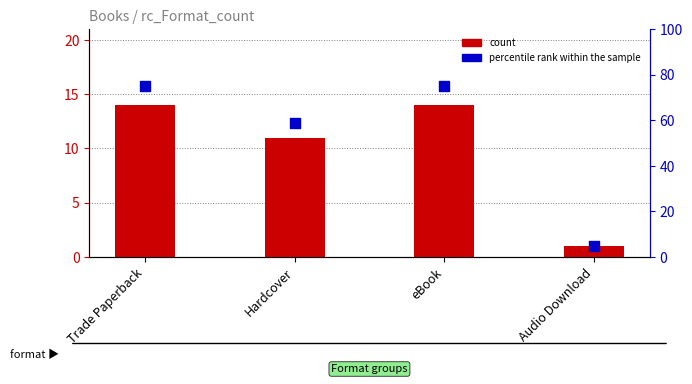

At how many categories does at least one series exceed 48?

3